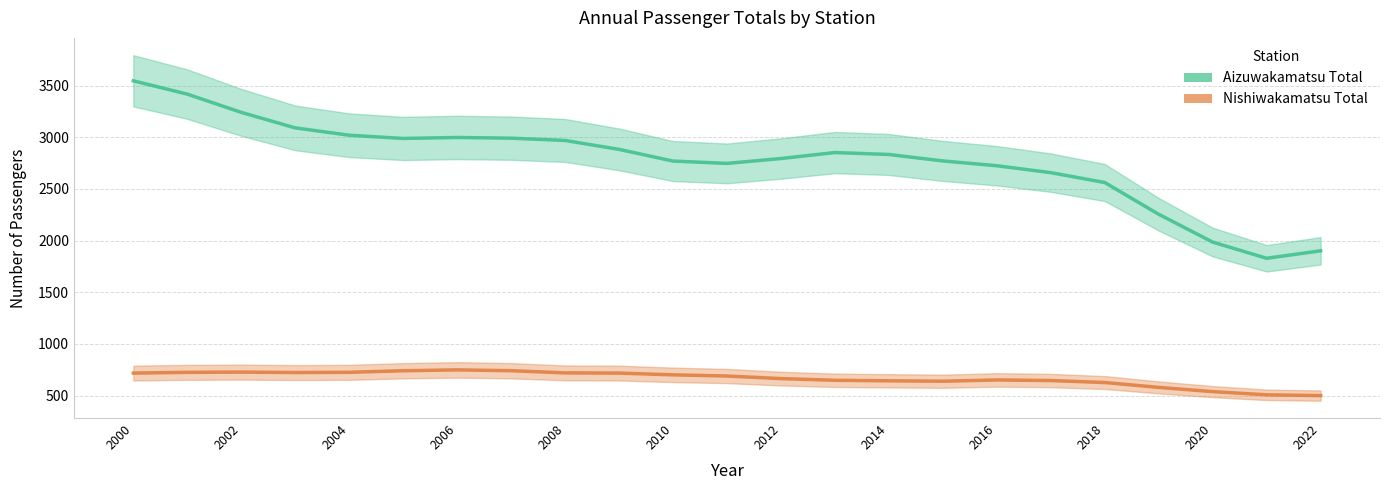

How many data points in aizuwakamatsu_total are less than 2832?

11